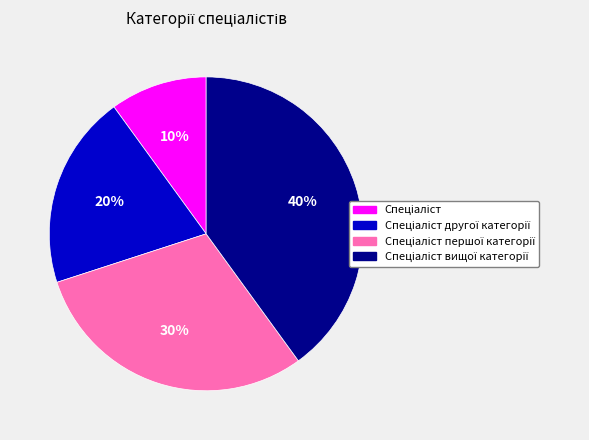

Count the number of slices in the pie.

4